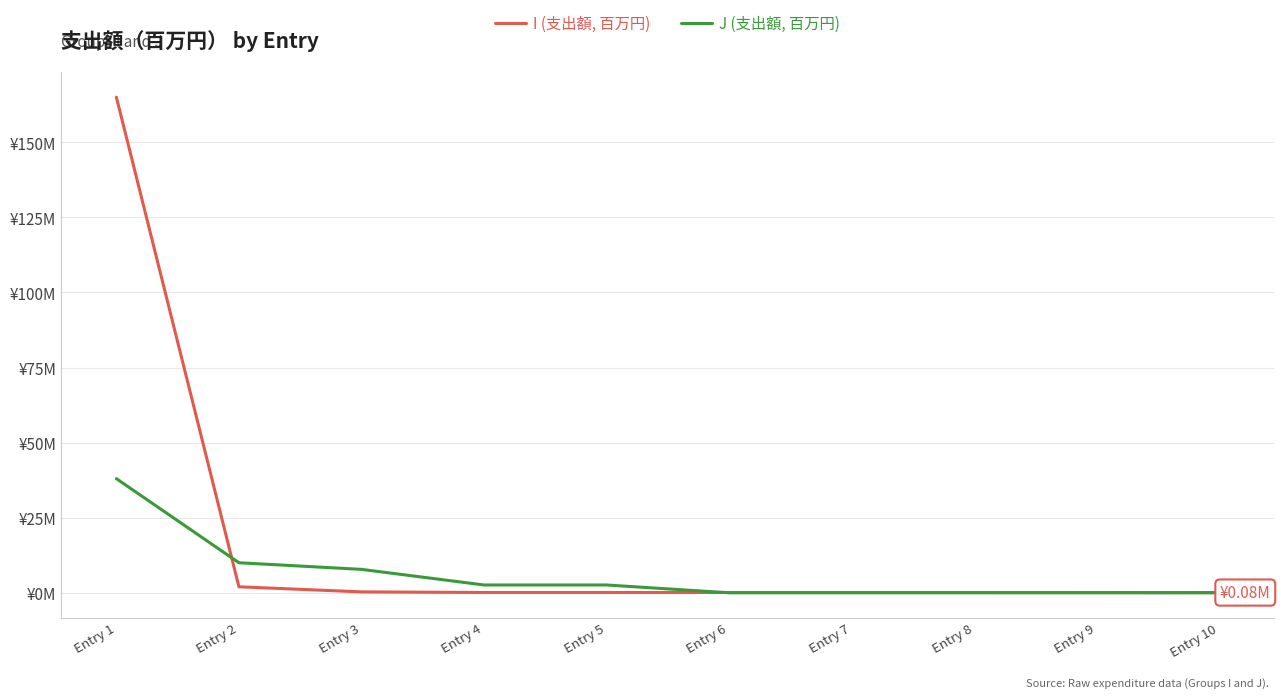

Is the value of I (支出額, 百万円) at Entry 7 greater than the value of J (支出額, 百万円) at Entry 5?

No